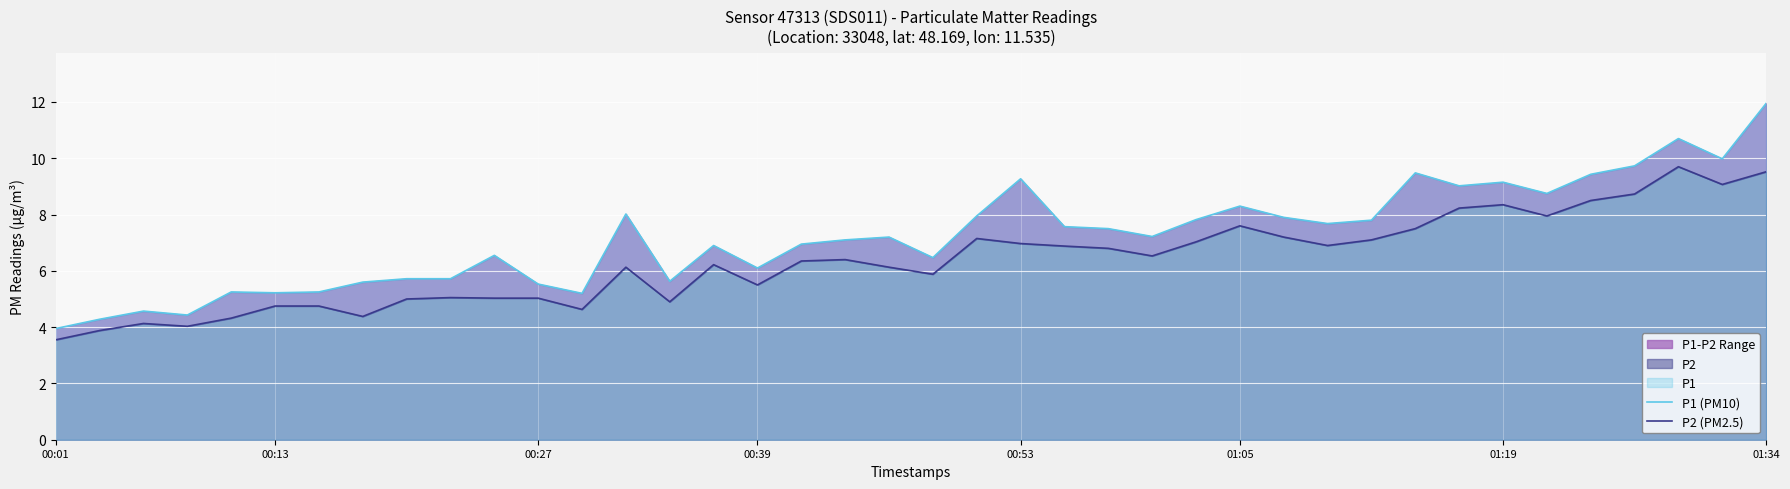

Which series has the largest range (max minus min)?

P1 (PM10)